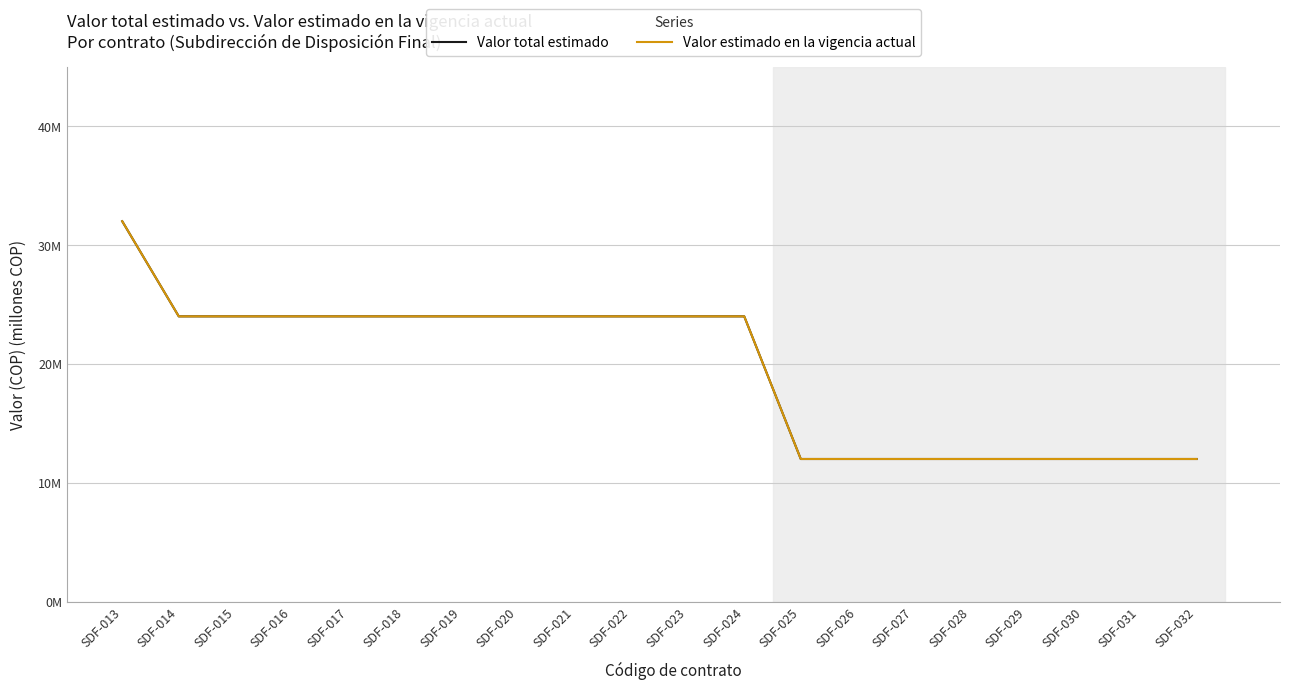

At how many categories does at least one series exceed 31?

1